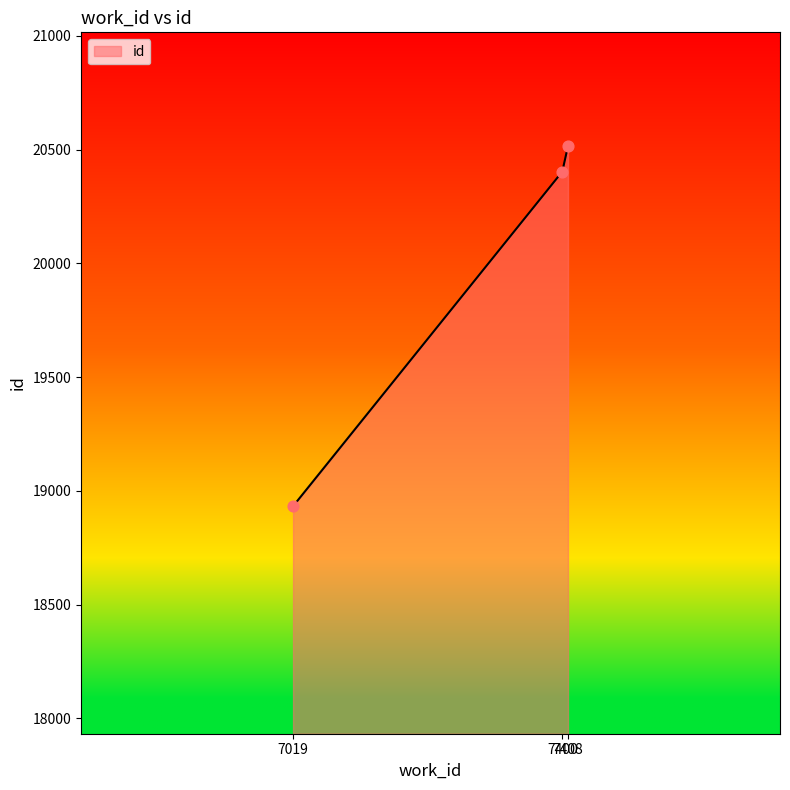

Approximately how many times larger is the value at 7408 compared to 7019?

1.1